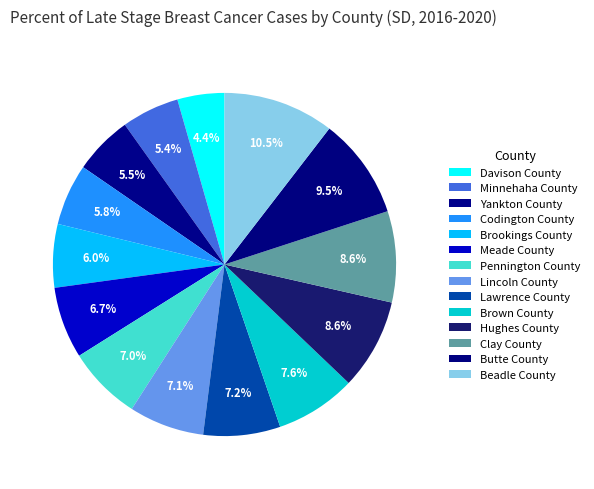

How many slices are in this pie chart?

14